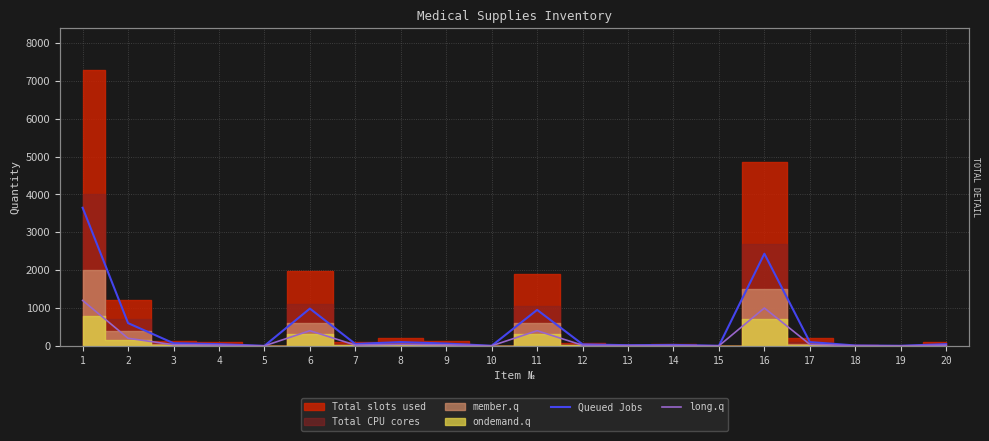

True or false: long.q and Queued Jobs intersect in this chart.

False